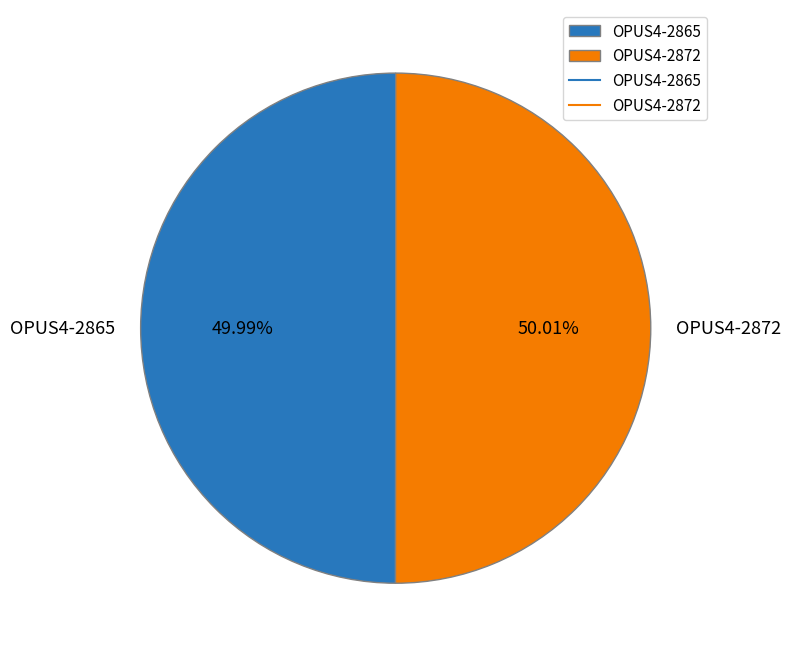

Approximately how many times larger is the value at OPUS4-2872 compared to OPUS4-2865?

1.0